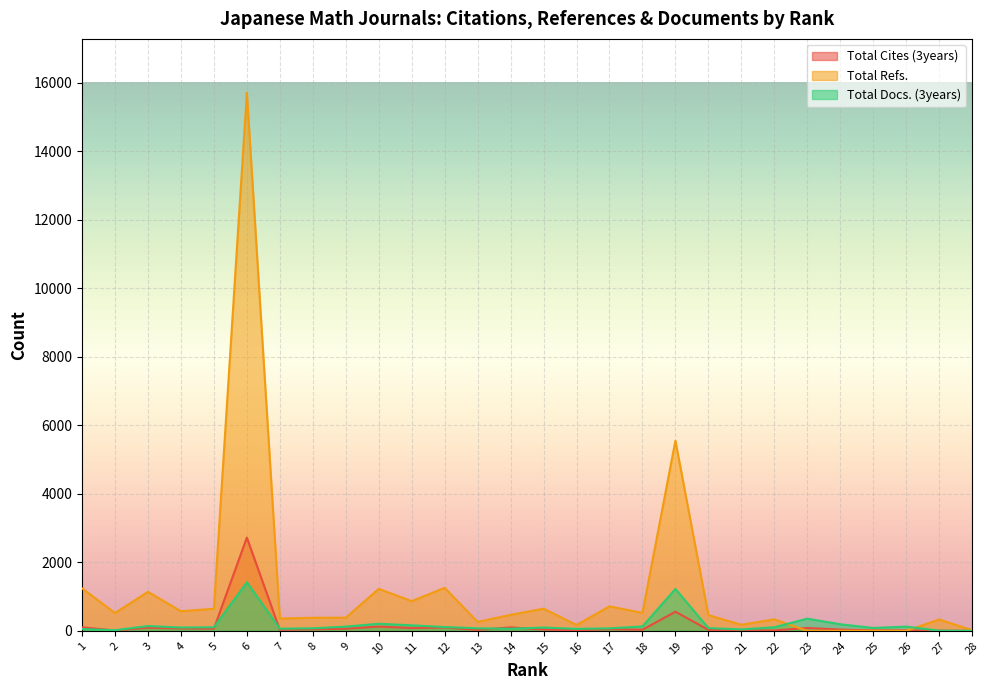

What is the sum of all Total Refs. values?

33925